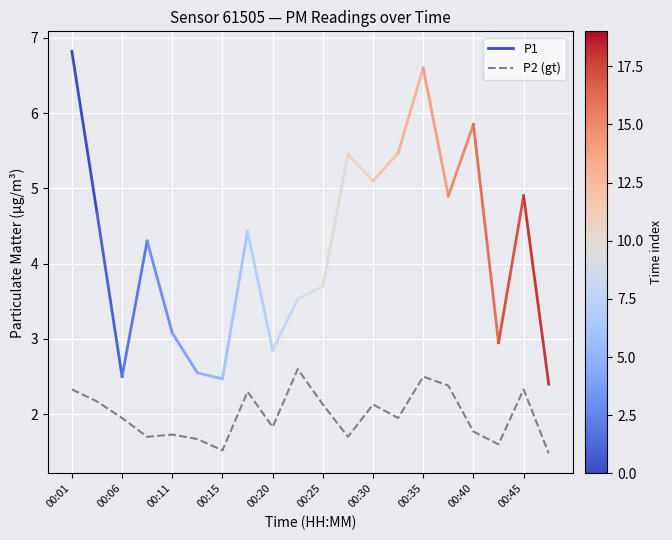

The P2 (gt) series shows 3.5 at 00:06. True or false?

False